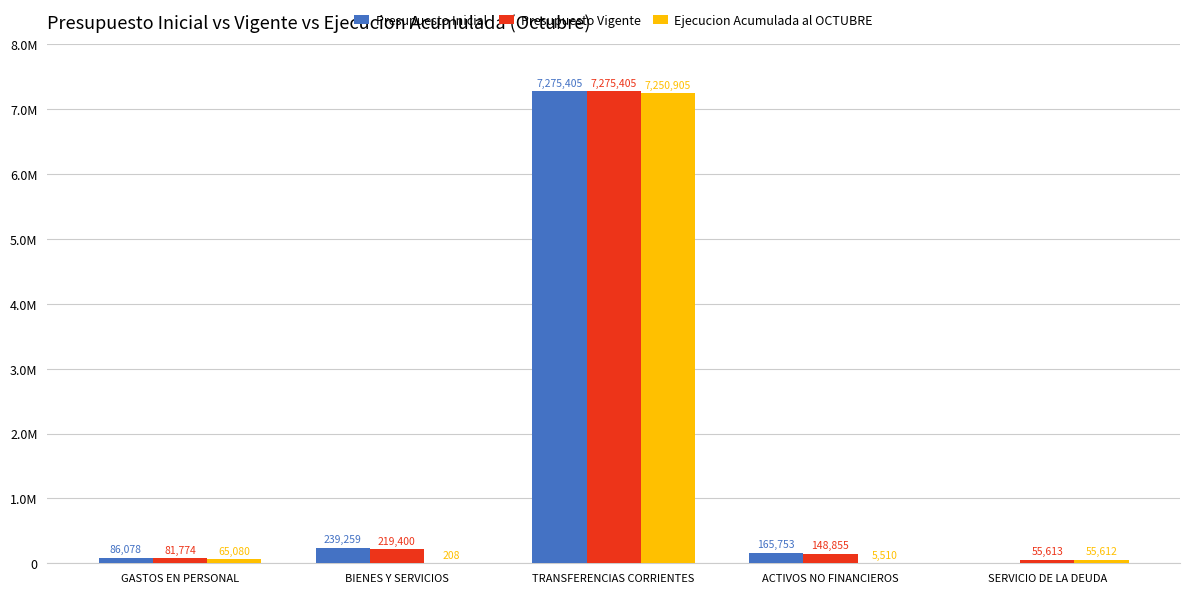

What are all the series names shown in the legend?

Presupuesto Inicial, Presupuesto Vigente, Ejecucion Acumulada al OCTUBRE